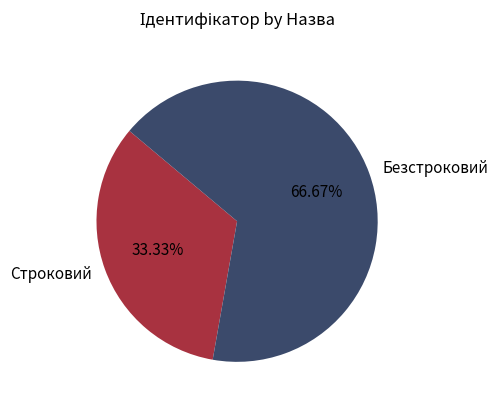

Count the number of slices in the pie.

2